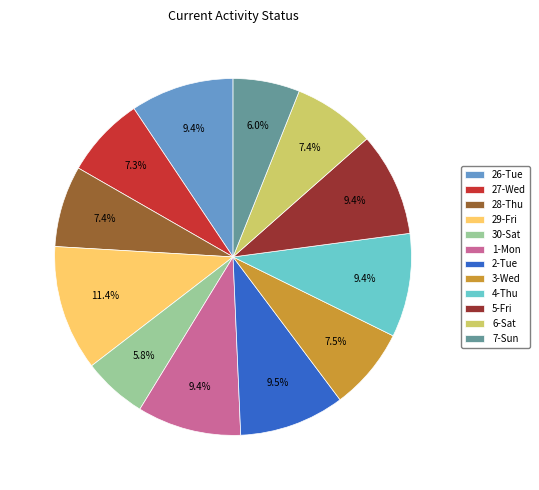

What percentage is the 26-Tue slice, to the nearest percent?

9%